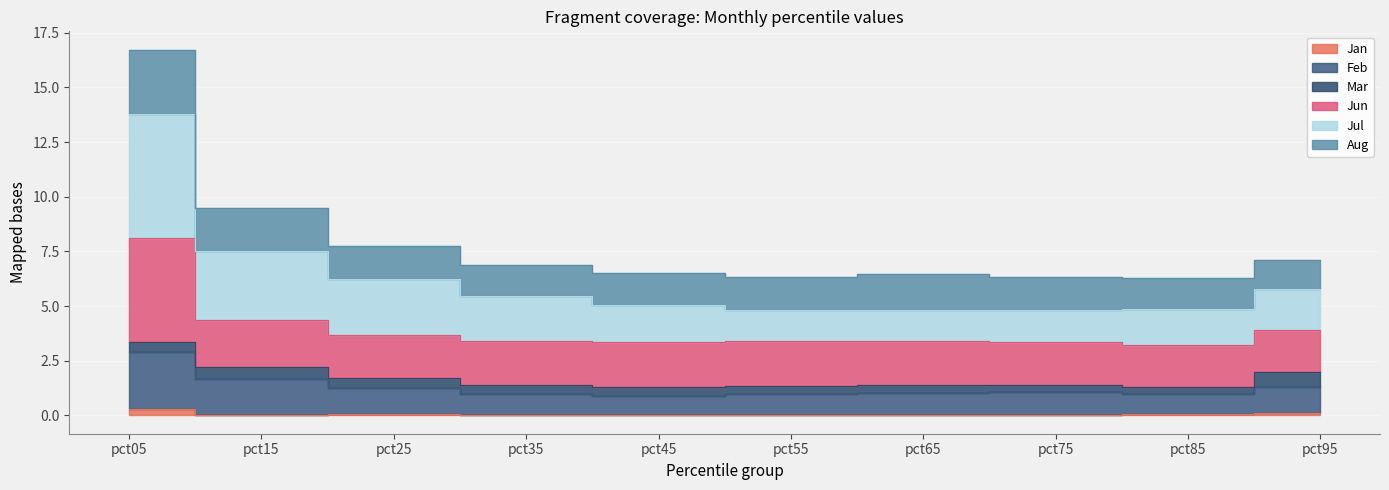

Which category has the highest value in the Jul series?

pct05